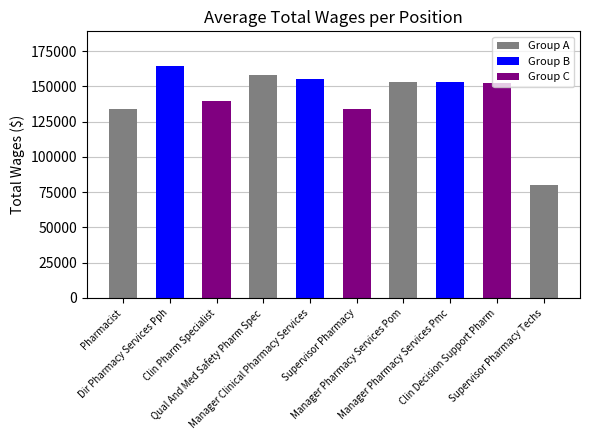

Where does the data first go above 153133?

Dir Pharmacy Services Pph